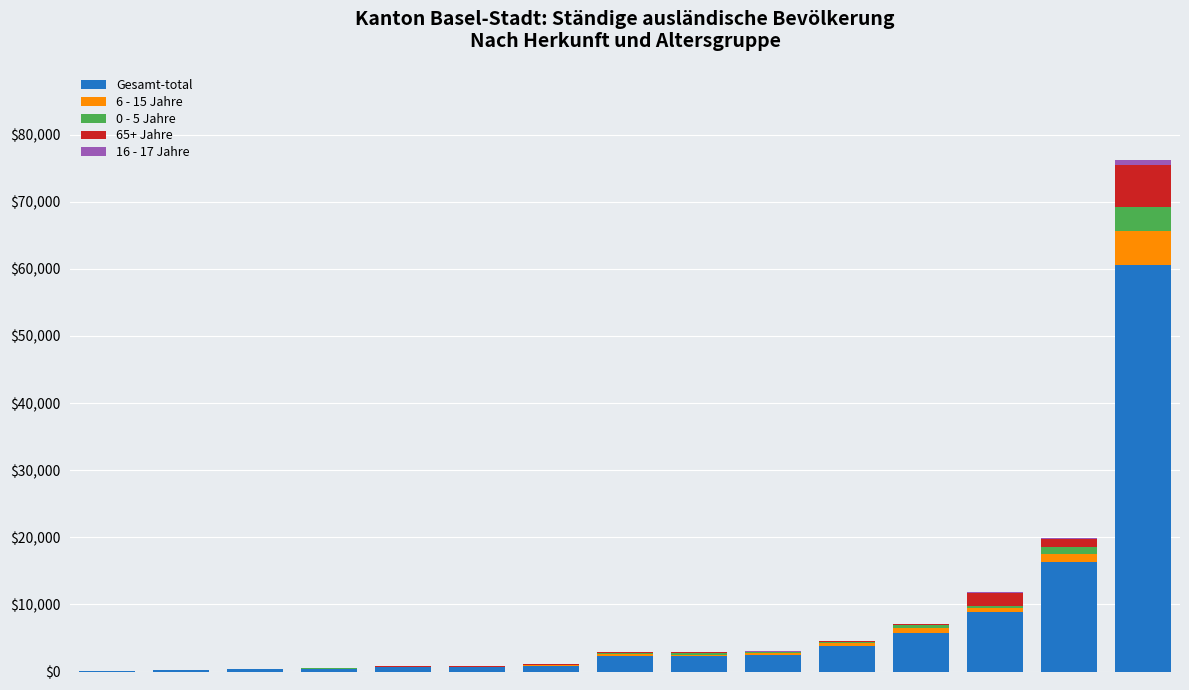

What is the maximum value for Gesamt-total?

60619